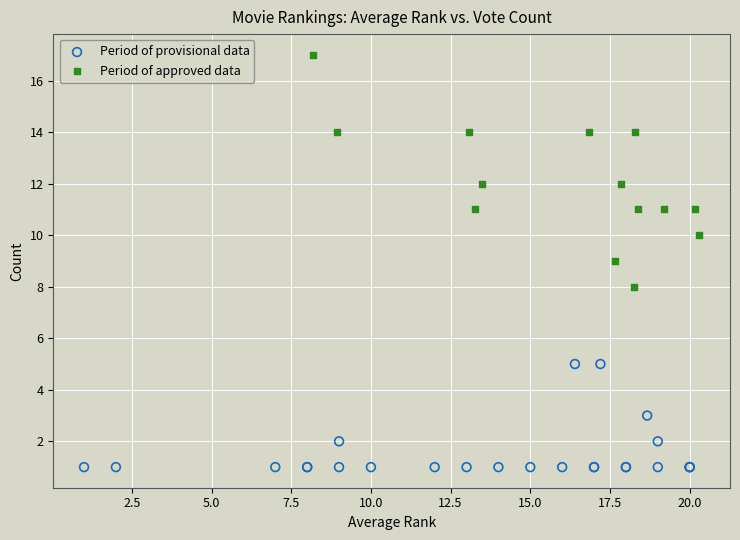

Which series reaches the maximum Y coordinate?

Period of approved data